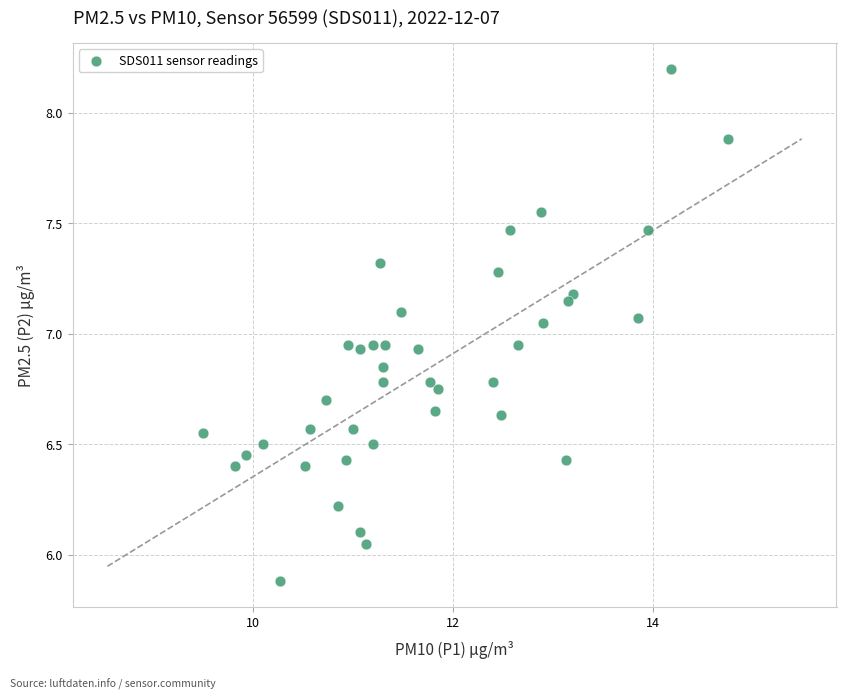

What is the range of X values (max minus min)?

5.2